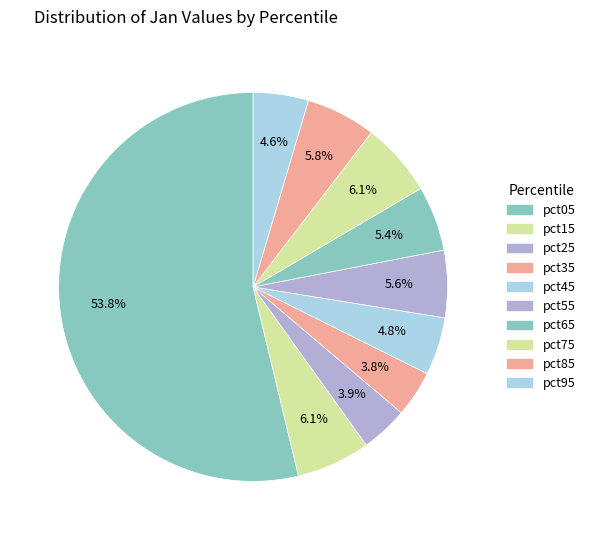

Count the number of slices in the pie.

10